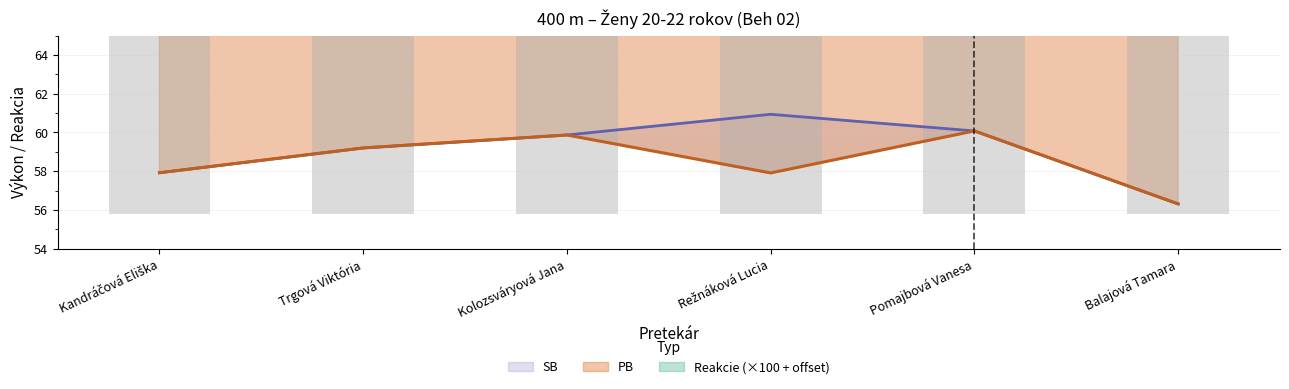

At which category is the sum across all series the highest?

Kolozsváryová Jana